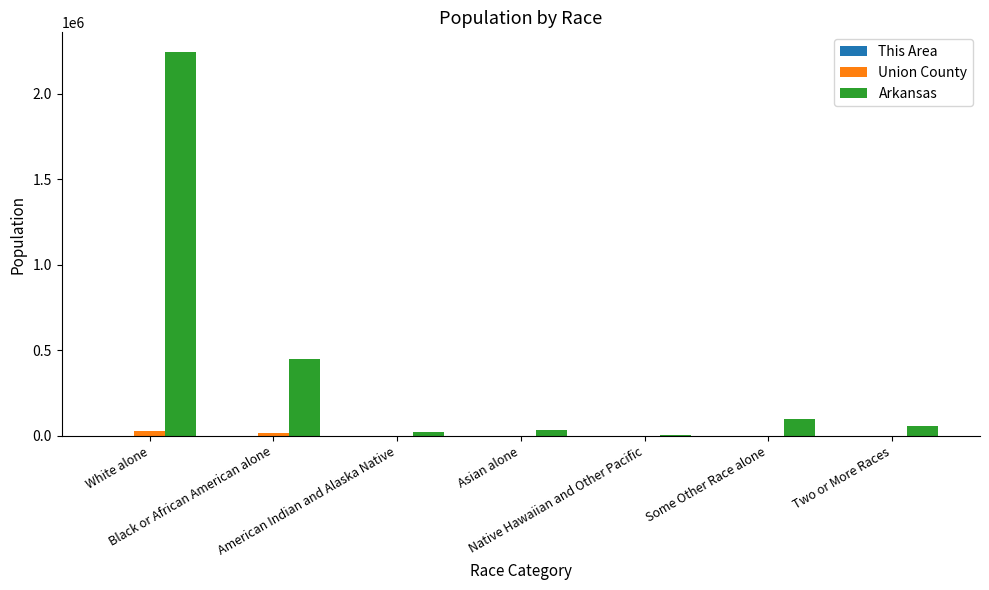

Between Black or African American alone and Native Hawaiian and Other Pacific, which series saw the biggest shift?

Arkansas